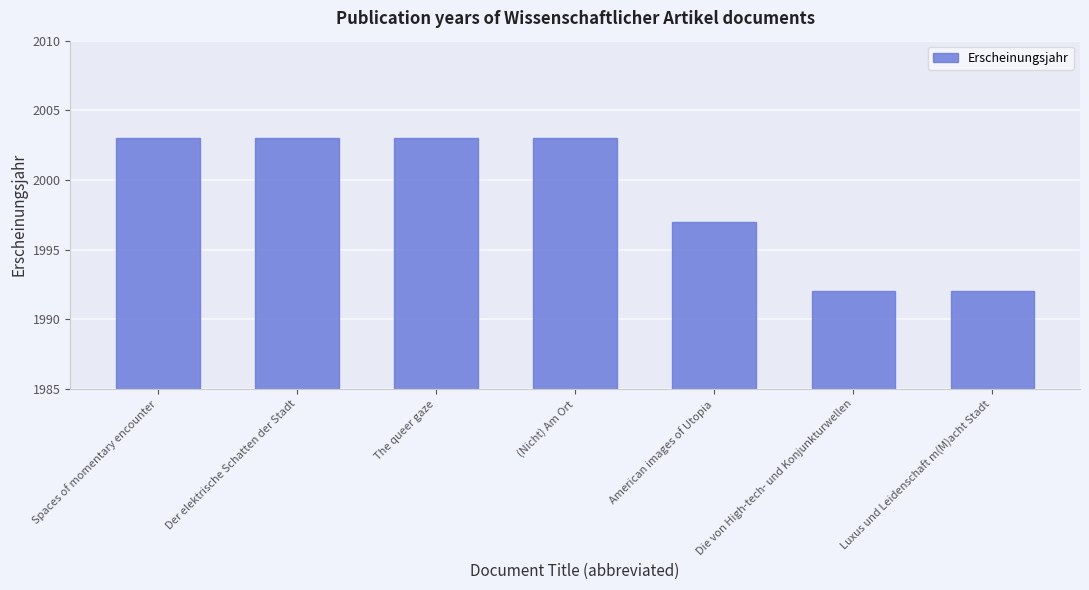

Is it true that the value at Luxus und Leidenschaft m(M)acht Stadt is 3199?

False